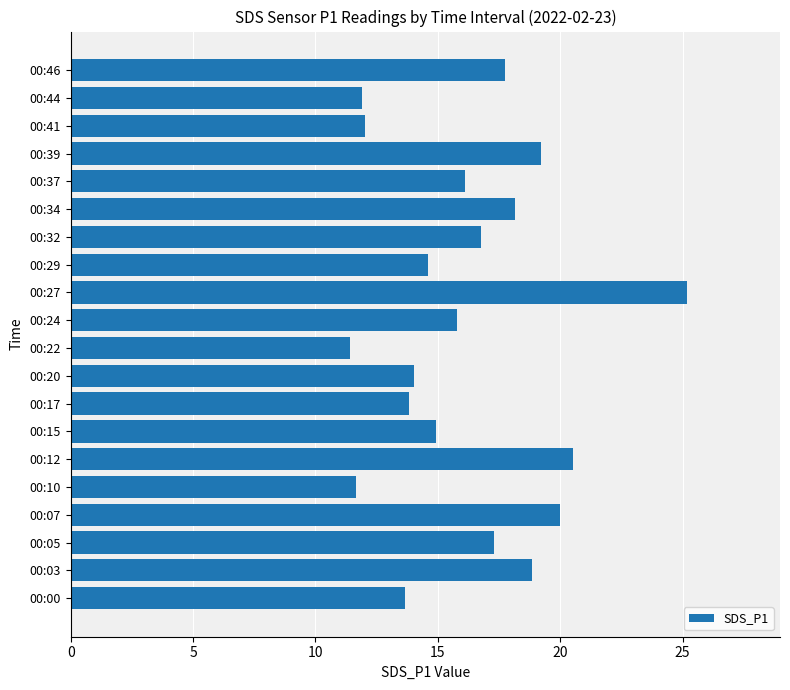

Reading bottom to top, list all the values displayed in this chart.

00:00=13.7	00:03=18.8	00:05=17.3	00:07=20.0	00:10=11.7	00:12=20.5	00:15=14.9	00:17=13.8	00:20=14.0	00:22=11.4	00:24=15.8	00:27=25.2	00:29=14.6	00:32=16.8	00:34=18.2	00:37=16.1	00:39=19.2	00:41=12.0	00:44=11.9	00:46=17.8